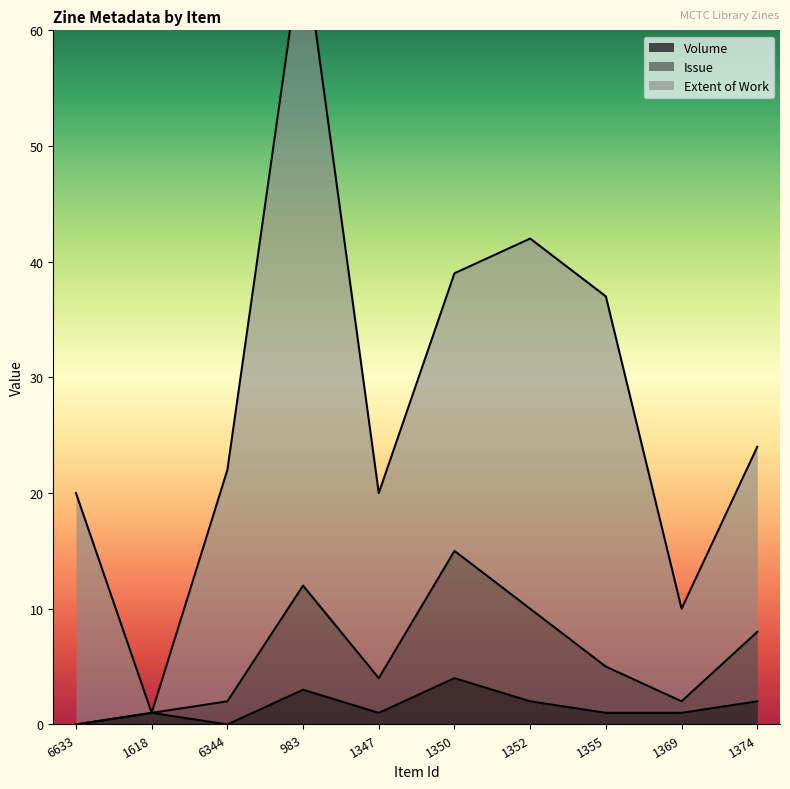

How many values in the Volume series exceed 1?

4